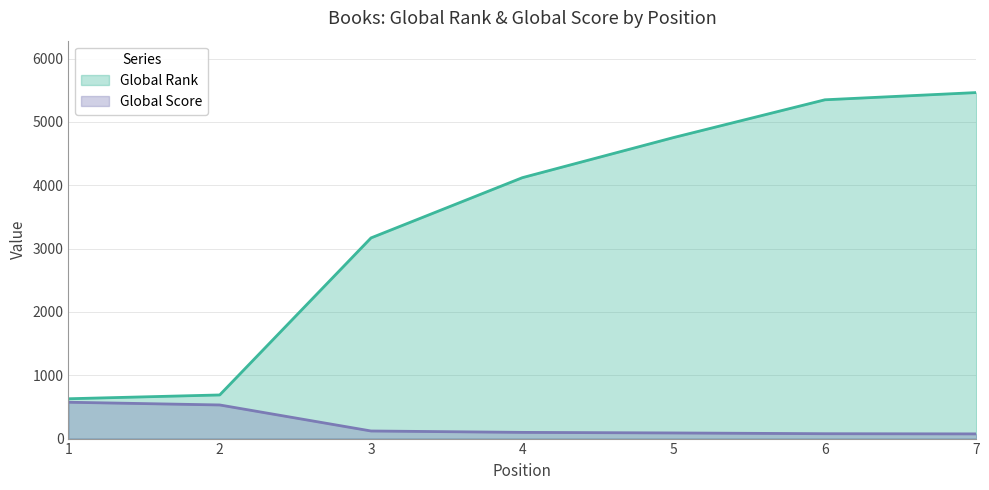

True or false: Global Score and Global Rank cross at least once.

False